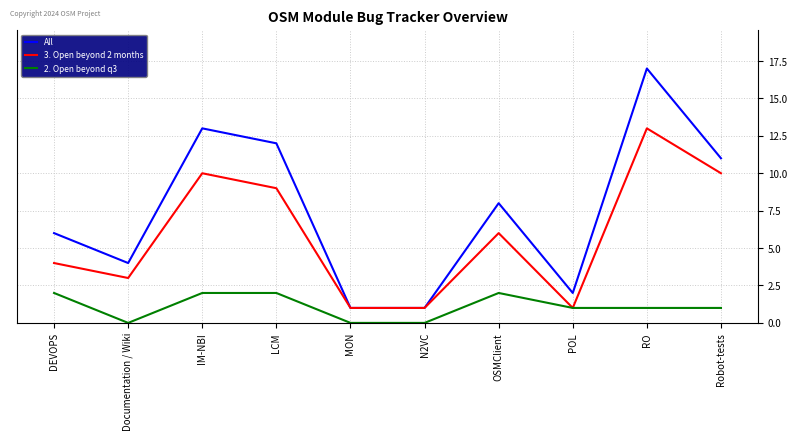

Which series has the widest spread of values?

All